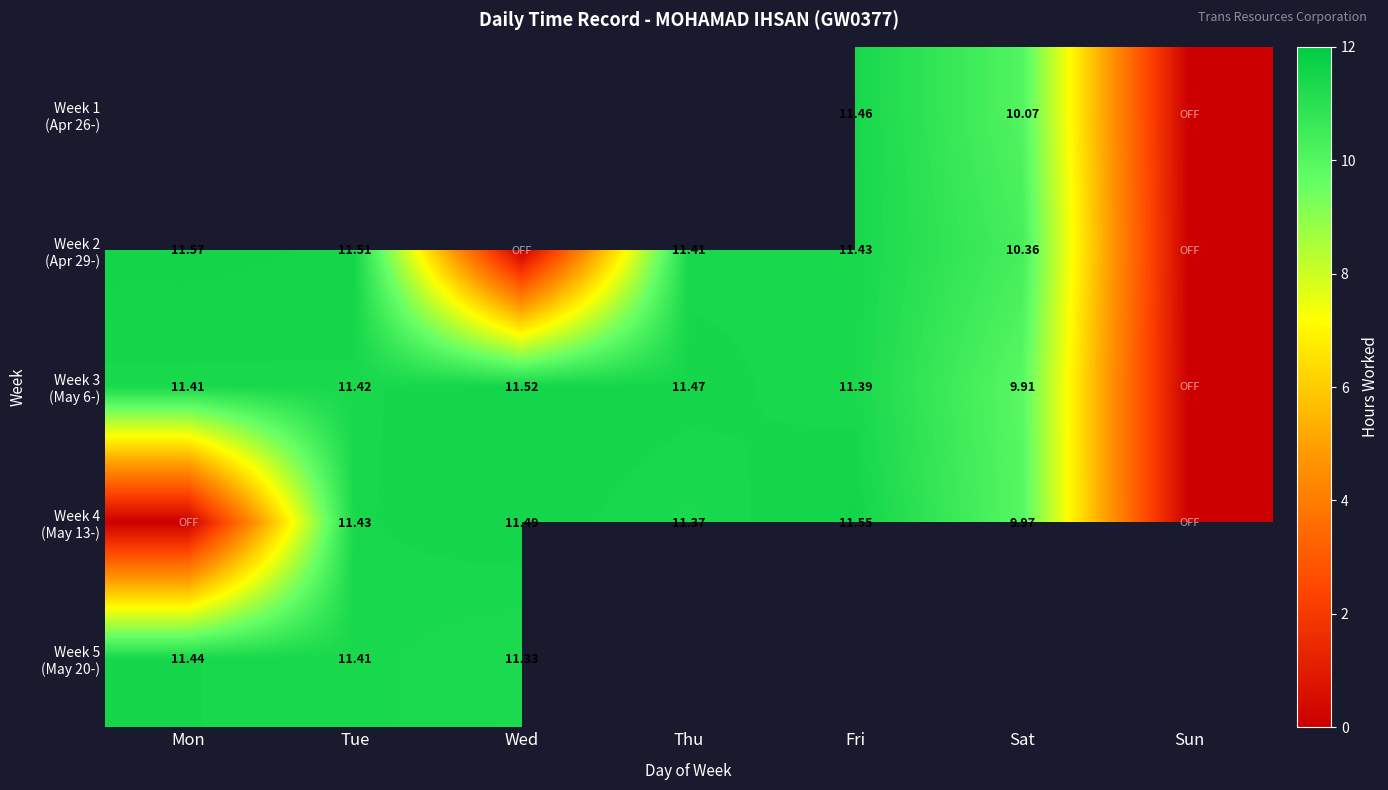

How many data points does each series have?

7